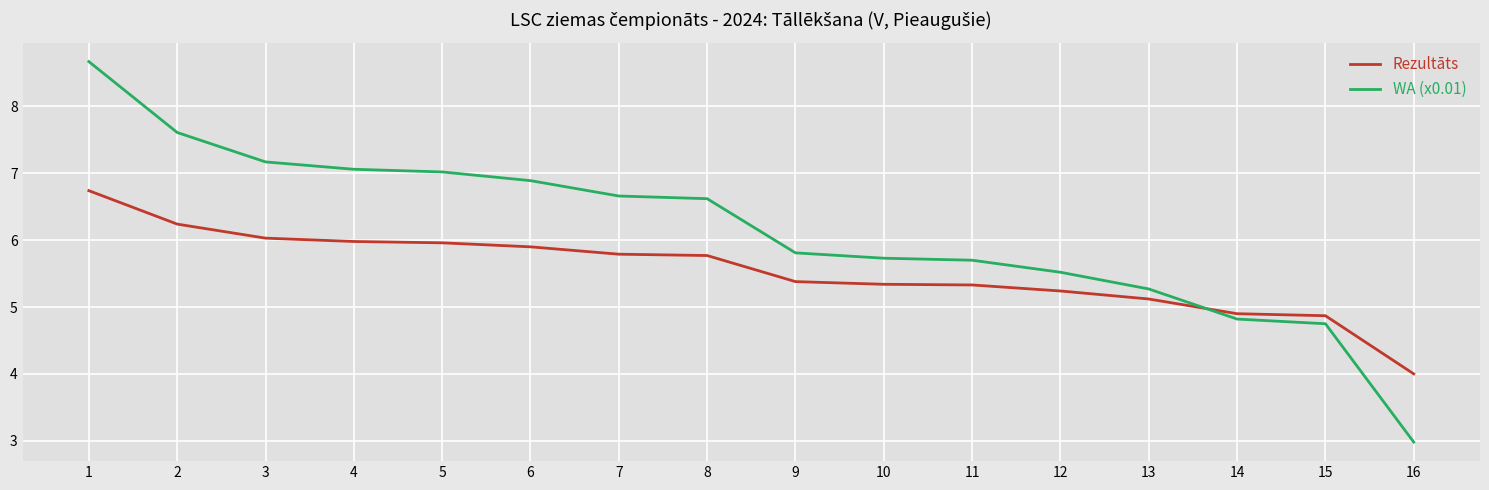

At which category is the sum across all series the highest?

1